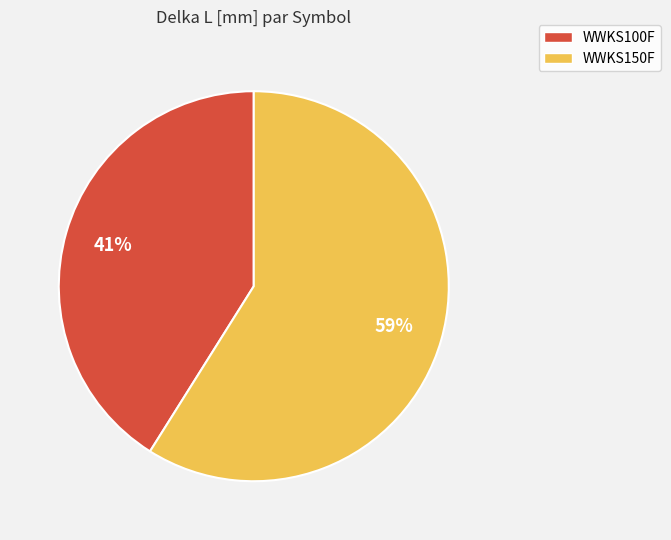

True or false: WWKS100F accounts for 41% of the total.

True